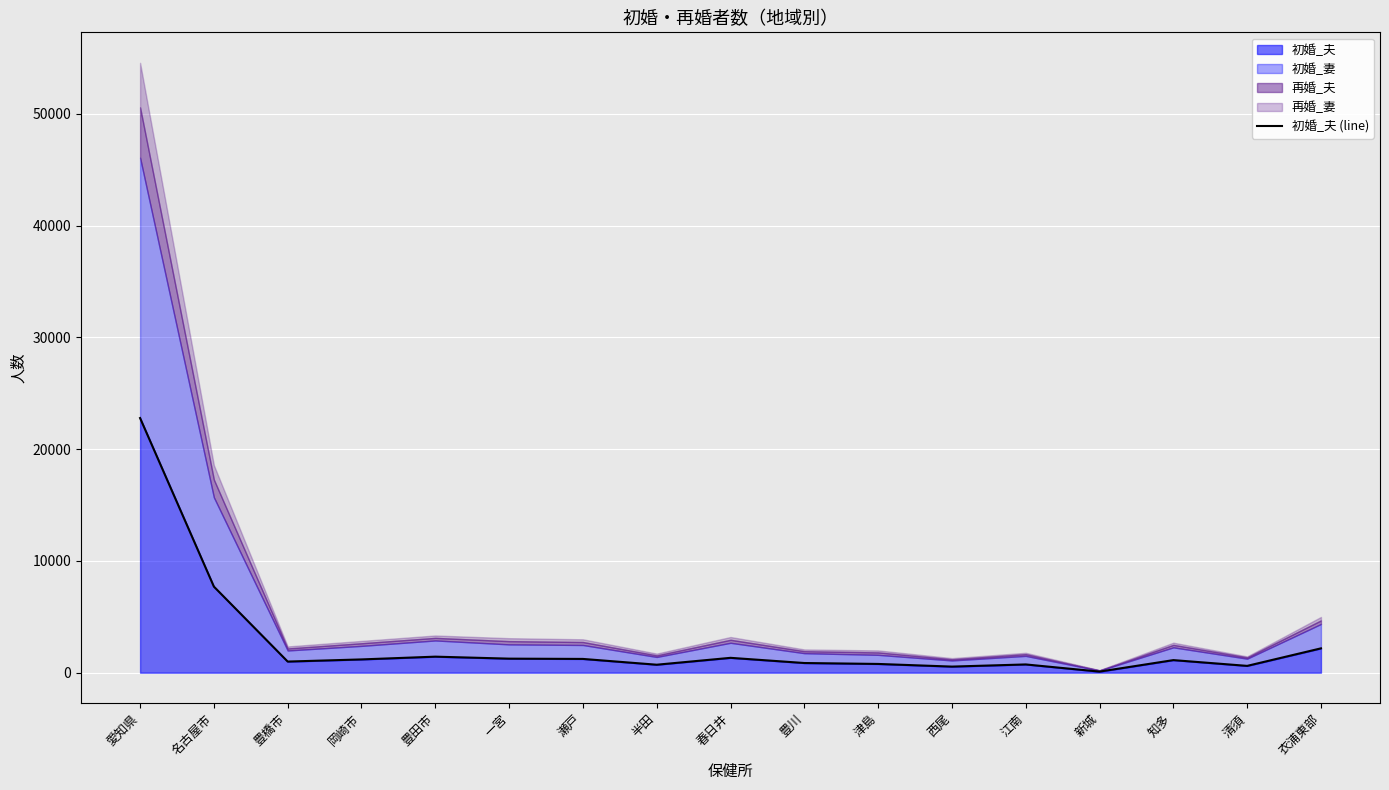

Reading left to right, list all the values displayed in this chart.

22785	7703	995	1187	1434	1256	1231	713	1329	865	782	545	738	96	1125	609	2177